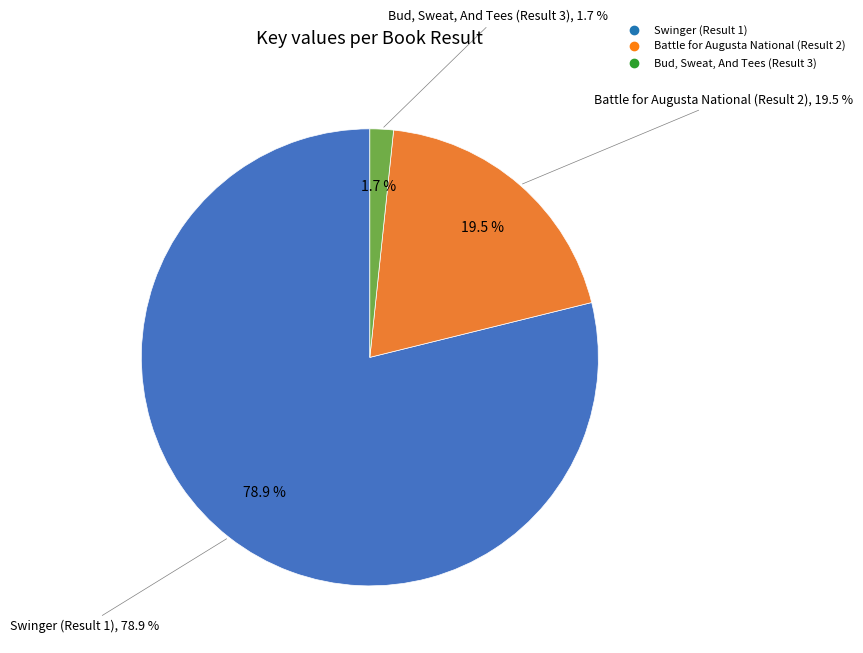

To the nearest percent, what is the combined percentage of Battle for Augusta National (Result 2) and Swinger (Result 1)?

98%